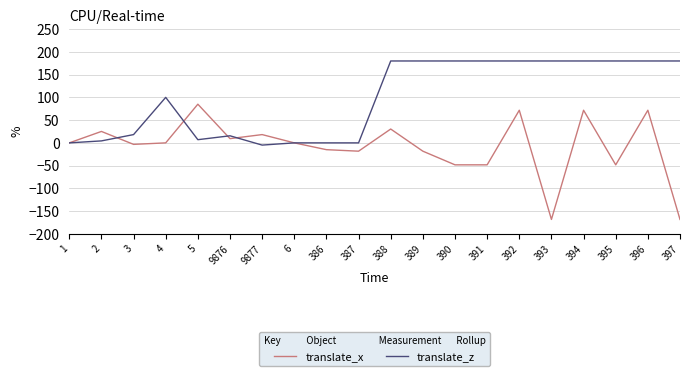

Count the number of categories in the chart.

20